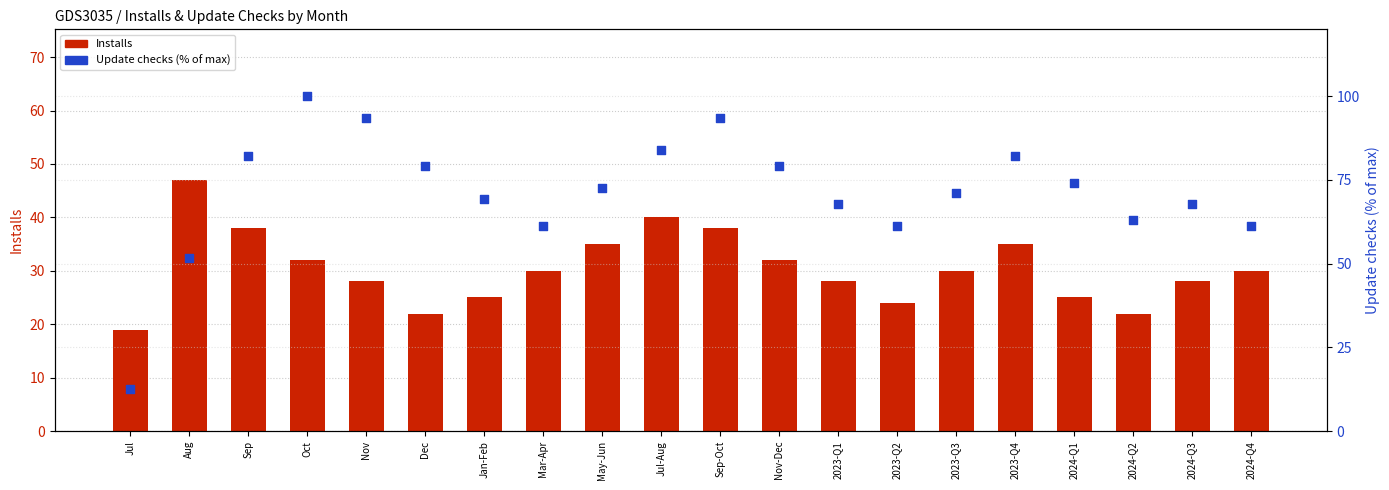

At how many categories does at least one series exceed 71?

10